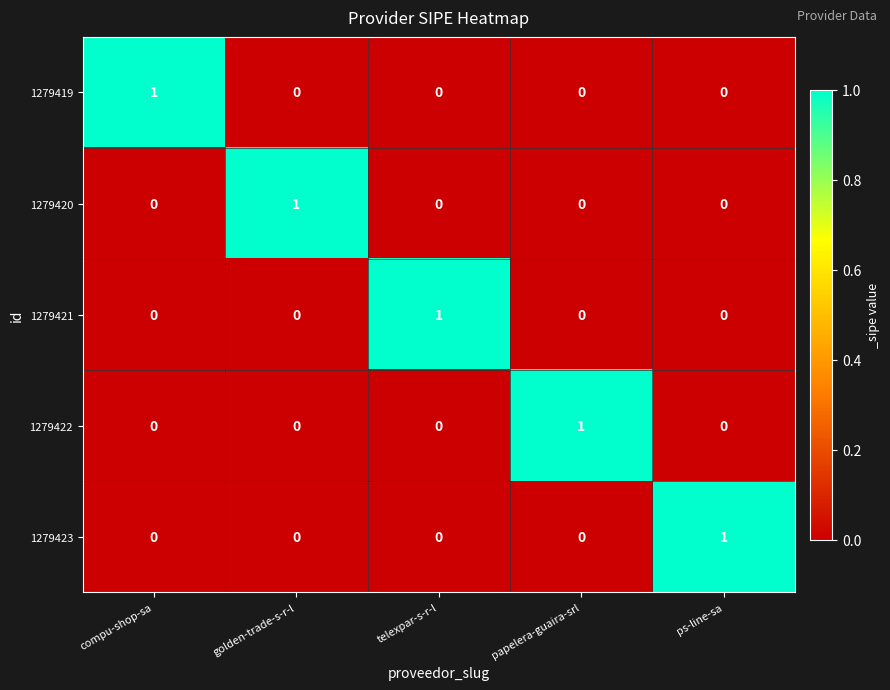

Is the value of 1279422 at compu-shop-sa greater than the value of 1279420 at golden-trade-s-r-l?

No